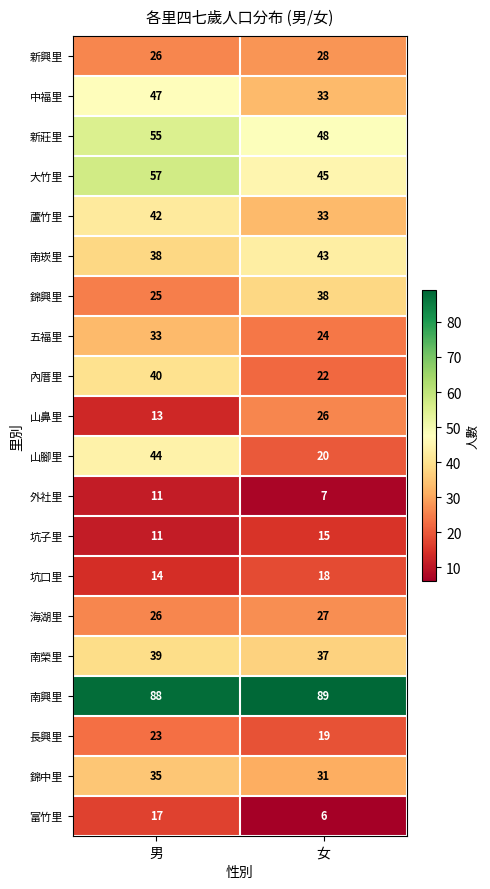

What is the sum of all 新興里 values?

54